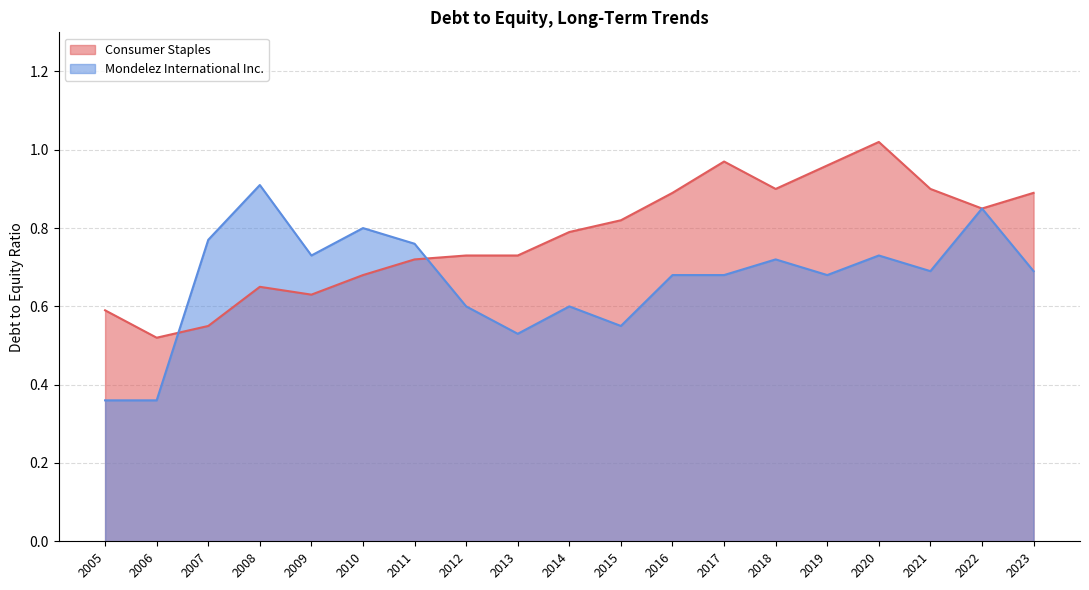

True or false: Consumer Staples and Mondelez International Inc. cross at least once.

True